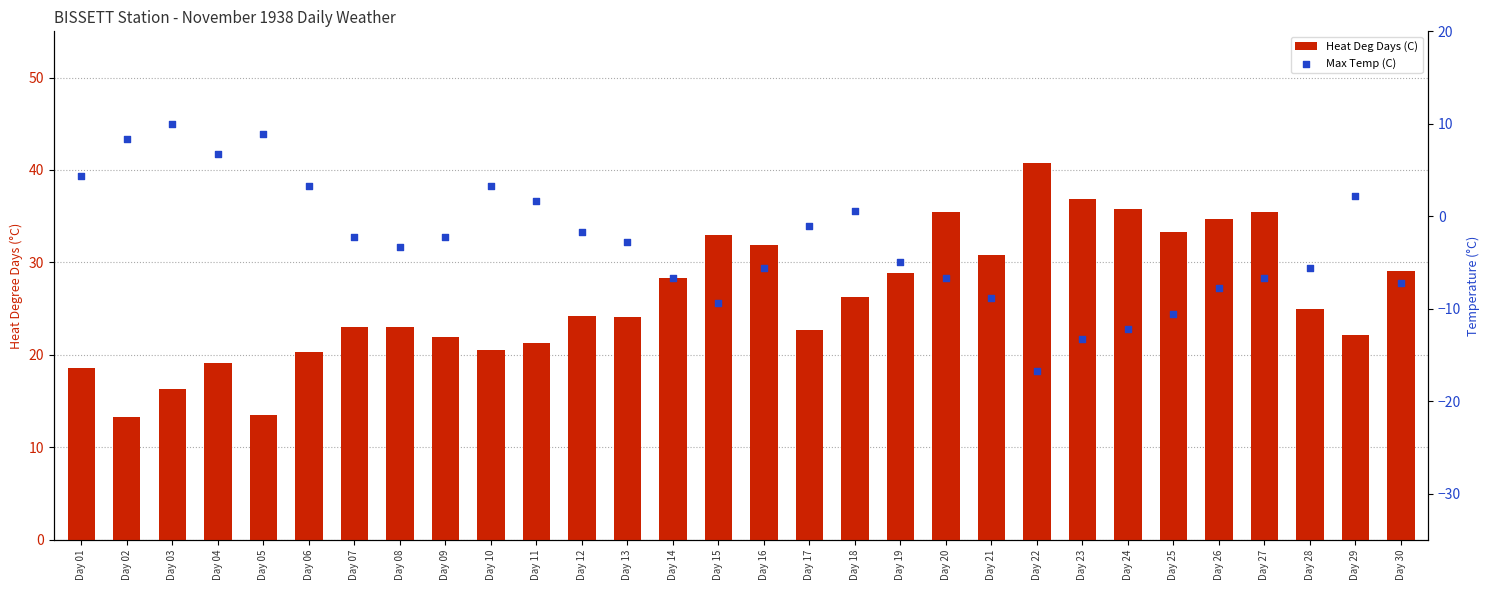

At which category is the sum across all series the highest?

Day 20